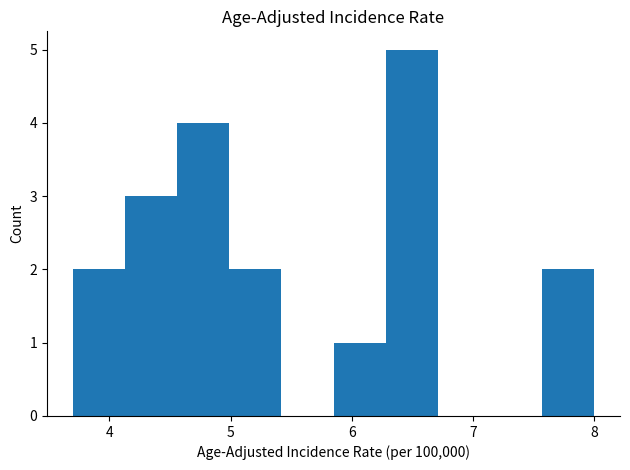

Reading left to right, list every bar in this chart as the range it spans on the x-axis followed by its height. Neither the bar edges nor the heights are printed on the chart, so give them approximately, as read against the axes.

3.70 to 4.13: 2
4.13 to 4.56: 3
4.56 to 4.99: 4
4.99 to 5.42: 2
5.42 to 5.85: 0
5.85 to 6.28: 1
6.28 to 6.71: 5
6.71 to 7.14: 0
7.14 to 7.57: 0
7.57 to 8.00: 2